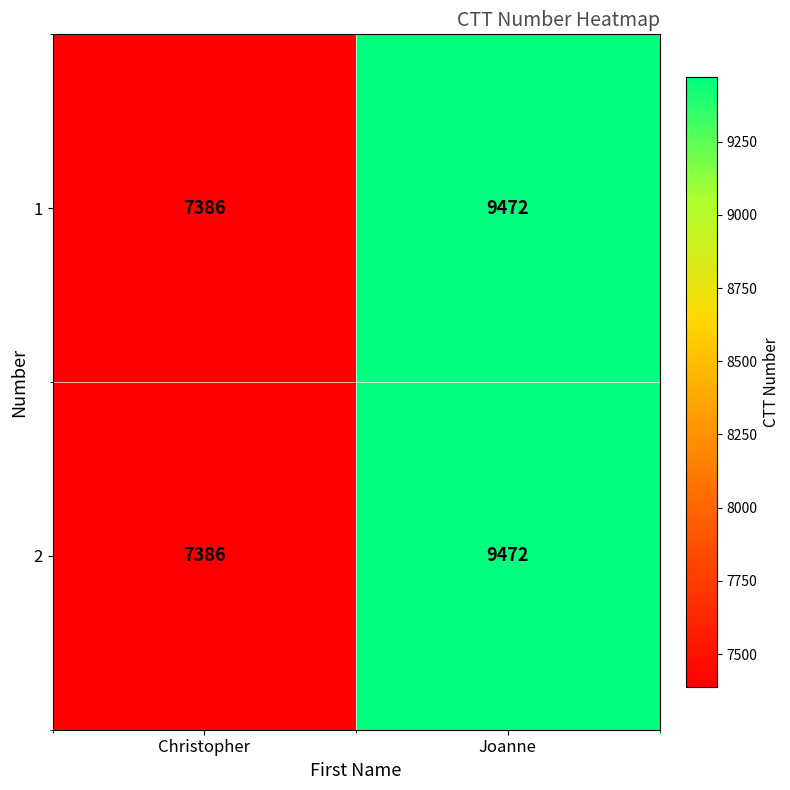

What is the maximum value shown in the chart?

9472